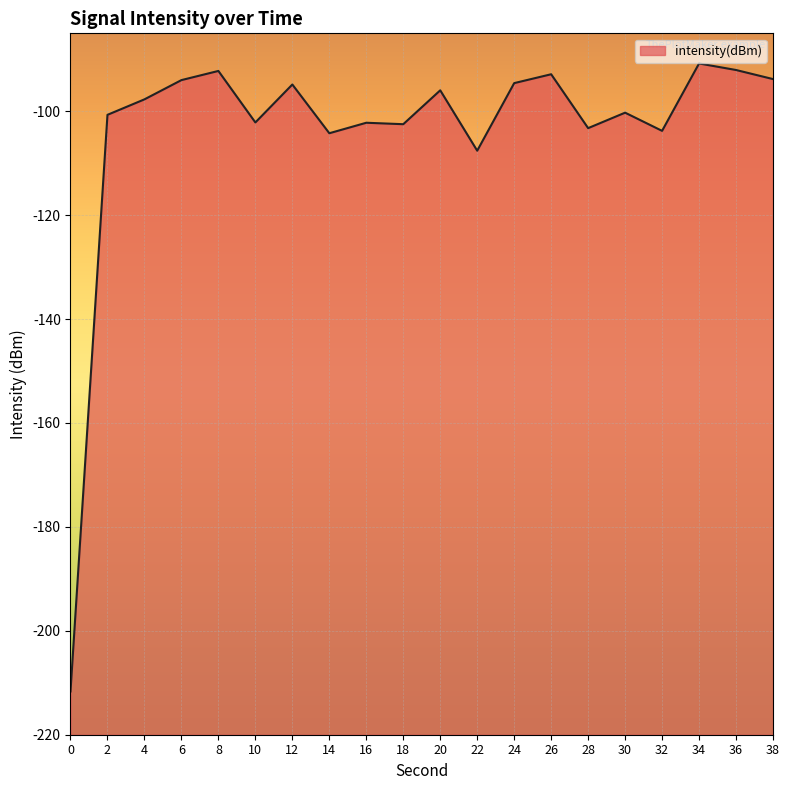

Which category has the highest value across all series?

34